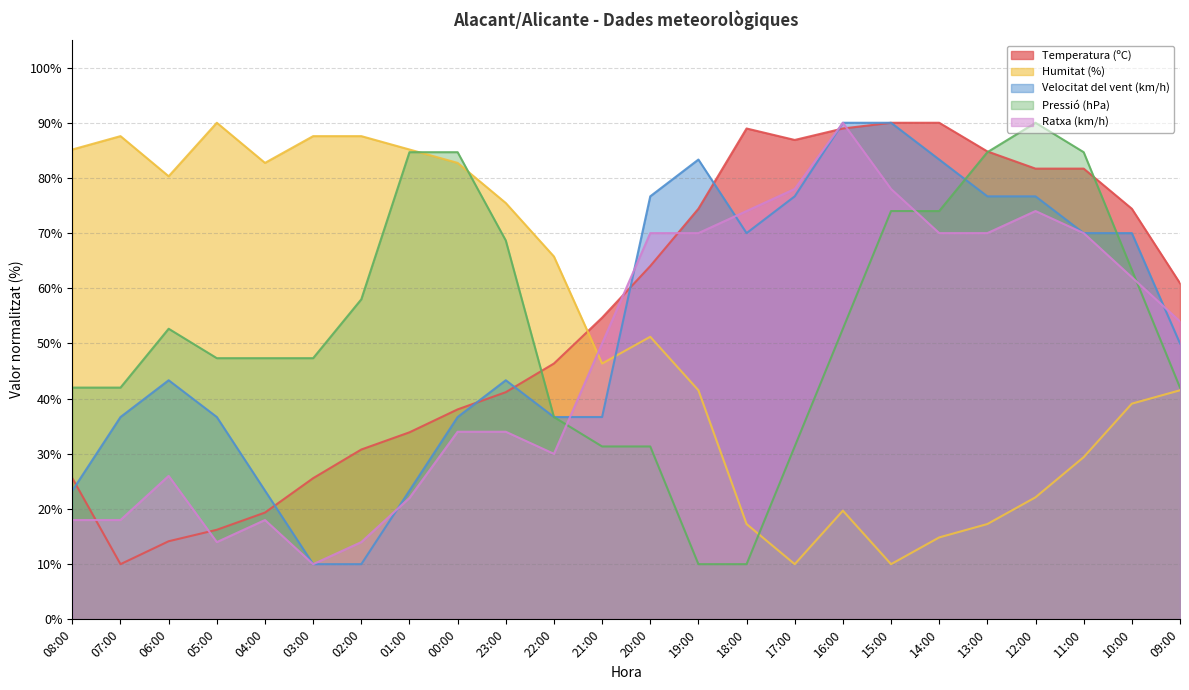

The value of Temperatura (ºC) at 15:00 is 49.2. True or false?

False